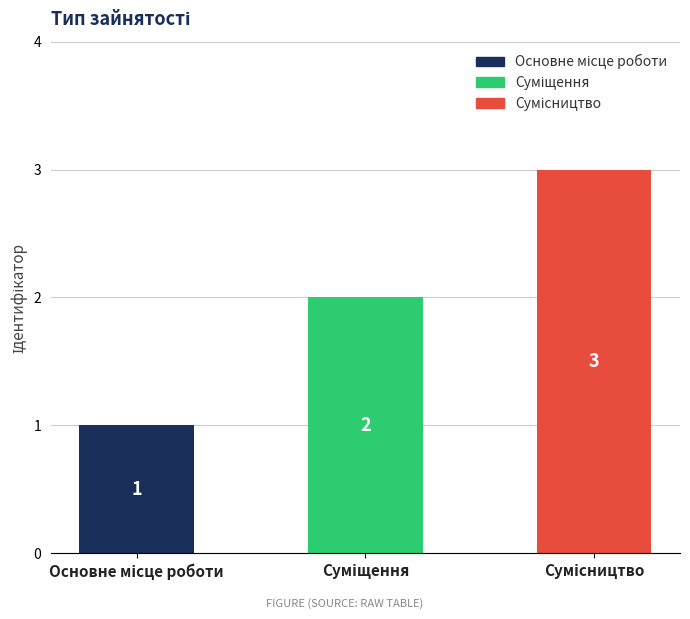

What is the value of the 3rd bar from the left?

3